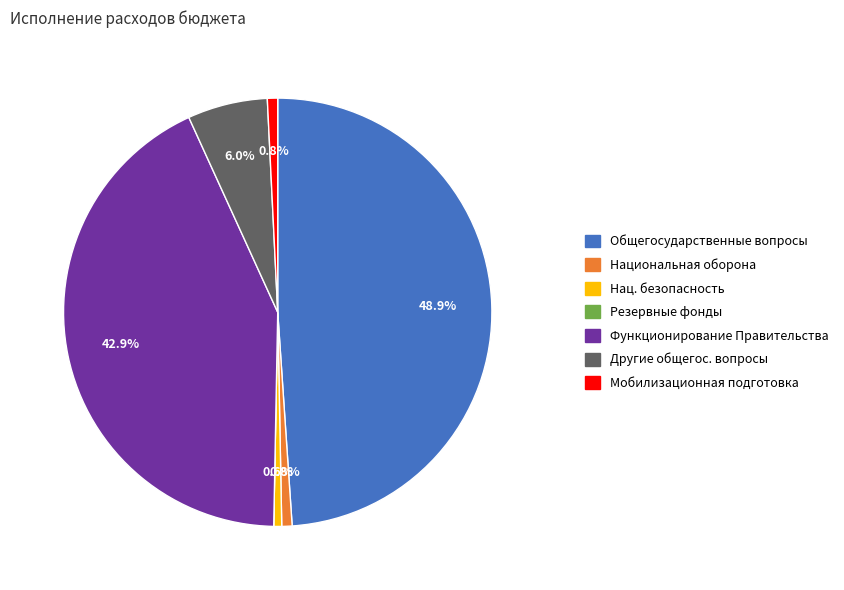

To the nearest percent, what is the average slice percentage?

14%